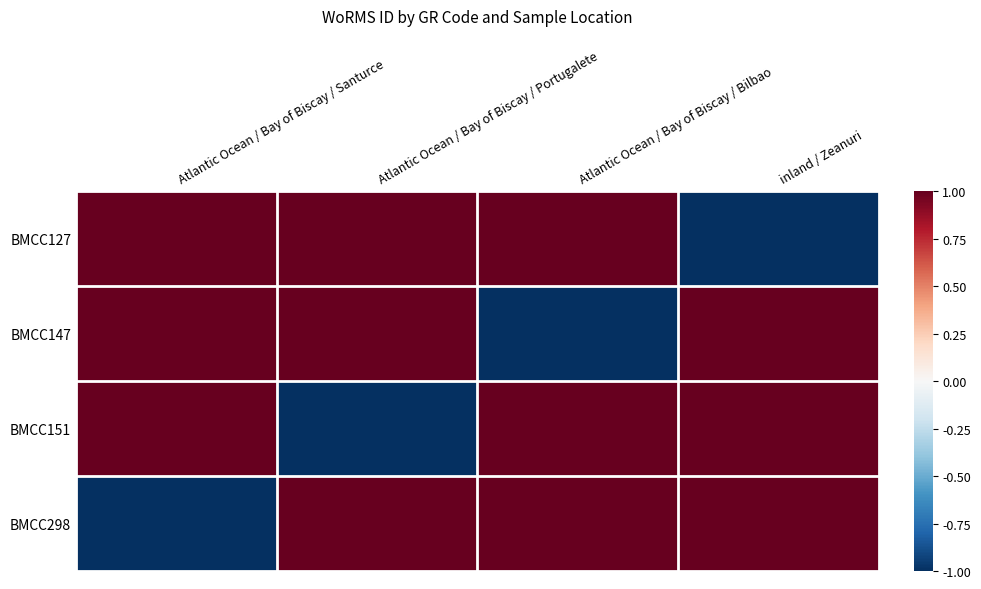

Which label corresponds to the largest value in the chart?

Atlantic Ocean / Bay of Biscay / Santurce